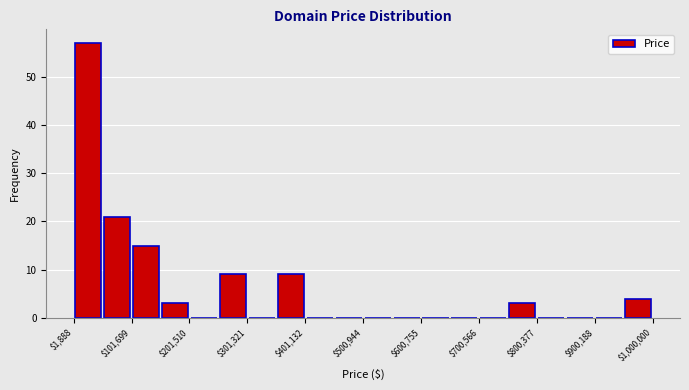

Reading left to right, transcribe this chart: for each bar, give the range it covers on the x-axis and its height. Neither the bar edges nor the heights are printed on the chart, so give them approximately, as read against the axes.

0 to 50000: 57
50000 to 100000: 21
100000 to 150000: 15
150000 to 200000: 3
200000 to 250000: 0
250000 to 300000: 9
300000 to 350000: 0
350000 to 400000: 9
400000 to 450000: 0
450000 to 500000: 0
500000 to 550000: 0
550000 to 600000: 0
600000 to 650000: 0
650000 to 700000: 0
700000 to 750000: 0
750000 to 800000: 3
800000 to 850000: 0
850000 to 900000: 0
900000 to 950000: 0
950000 to 1000000: 4